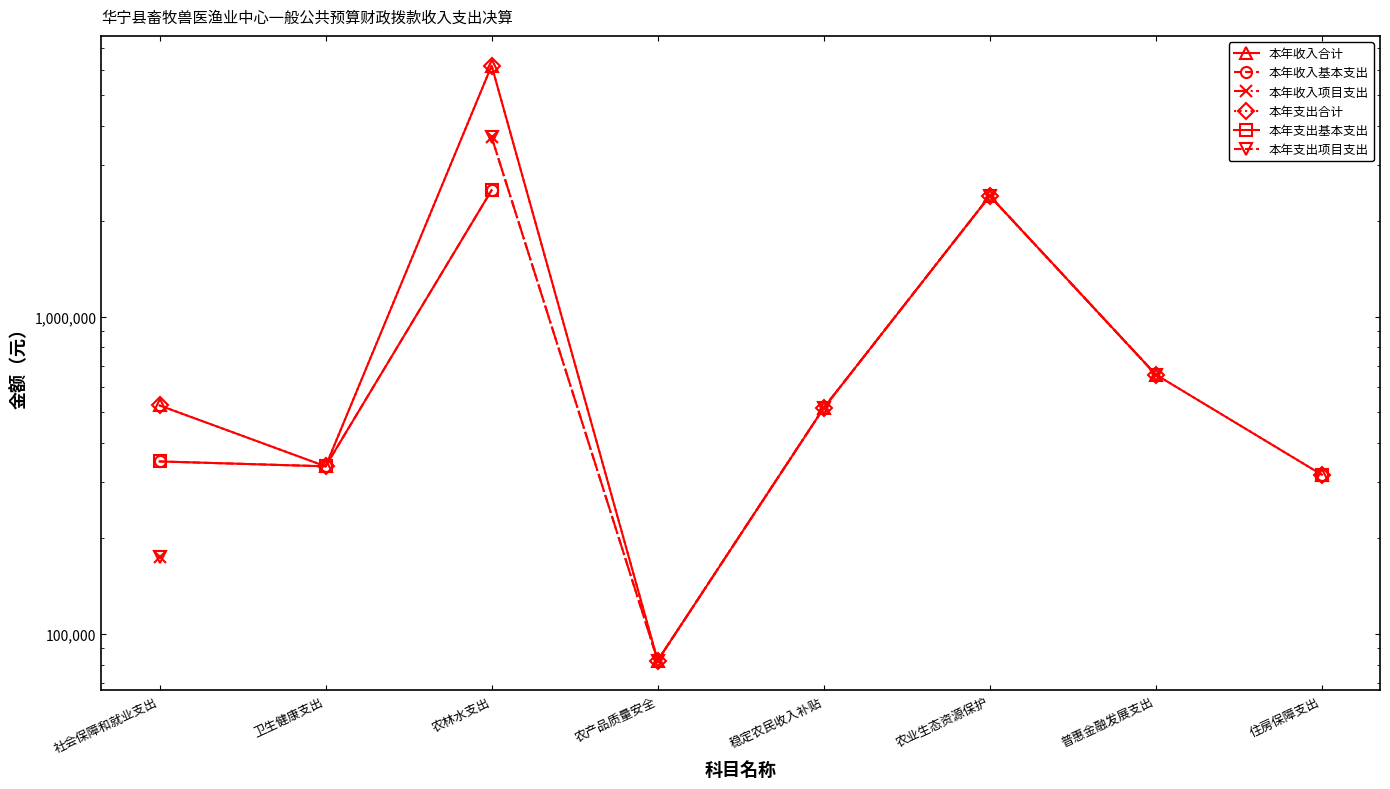

True or false: 本年收入合计 and 本年支出合计 cross at least once.

False